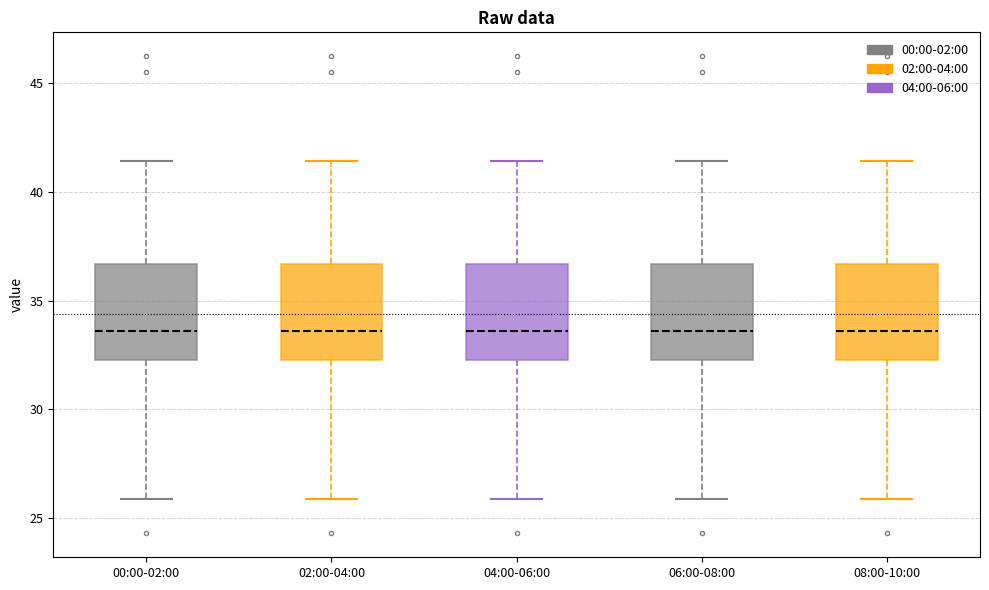

Reading left to right, transcribe this box plot: for each box, give where its median line is, the range the box spans, and where its two whiskers end, as read against the y-axis. The values are not printed on the chart, so give them approximately, as read against the axis.

00:00-02:00: median 33.5, box 32.5 to 36.5, whiskers 26.0 to 41.5
02:00-04:00: median 33.5, box 32.5 to 36.5, whiskers 26.0 to 41.5
04:00-06:00: median 33.5, box 32.5 to 36.5, whiskers 26.0 to 41.5
06:00-08:00: median 33.5, box 32.5 to 36.5, whiskers 26.0 to 41.5
08:00-10:00: median 33.5, box 32.5 to 36.5, whiskers 26.0 to 41.5